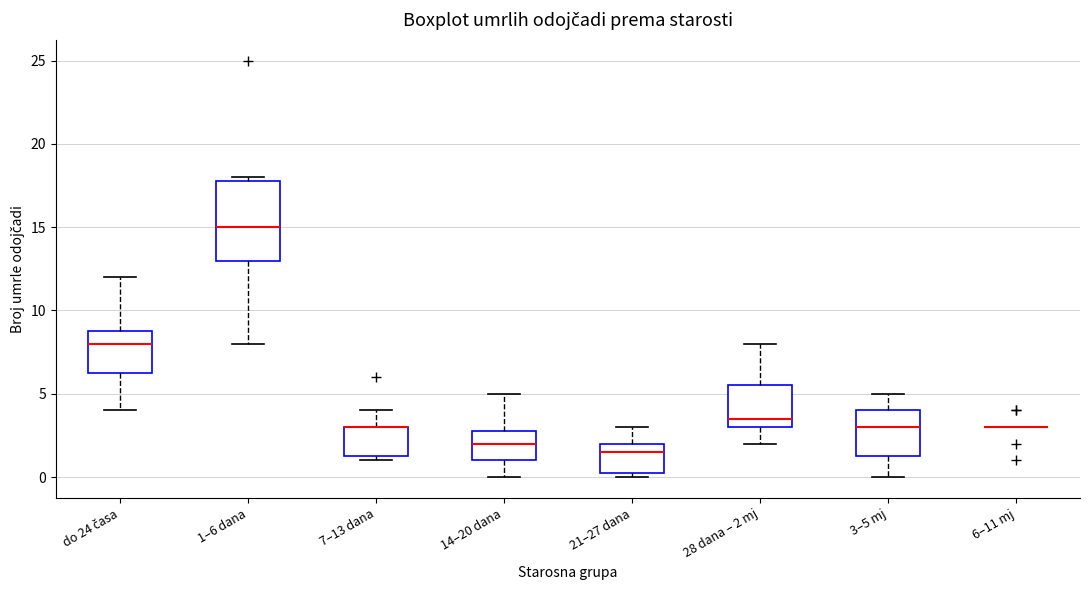

Which box is the tallest, from its lower edge to its upper edge?

1–6 dana